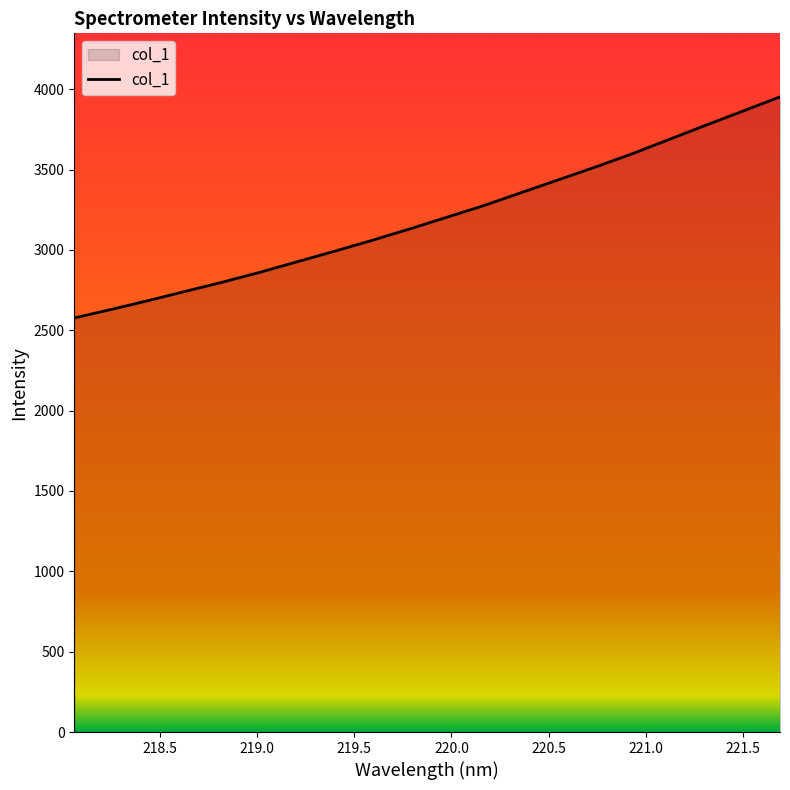

What is the minimum value shown in the chart?

2576.7